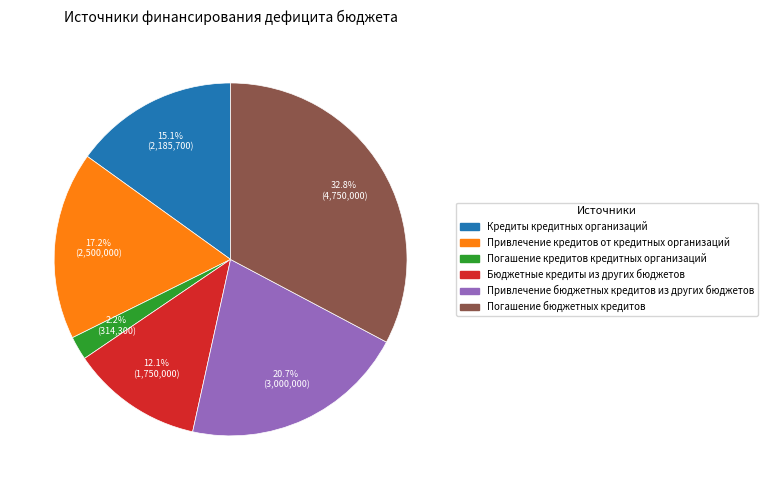

What percentage is NOT represented by Погашение бюджетных кредитов?

67.2%